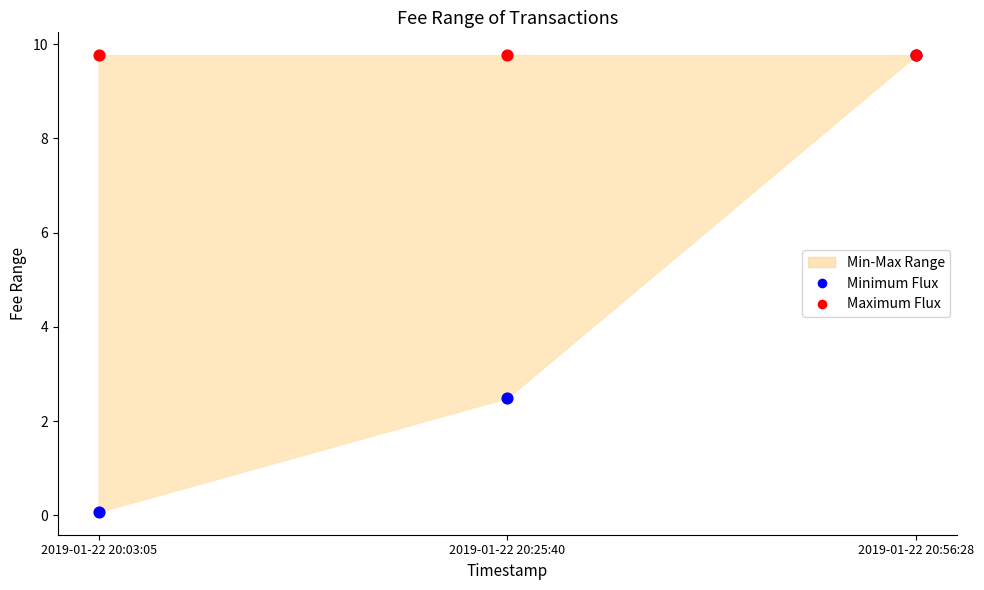

In the Minimum Flux series, what Y value is closest to 4?

2.5